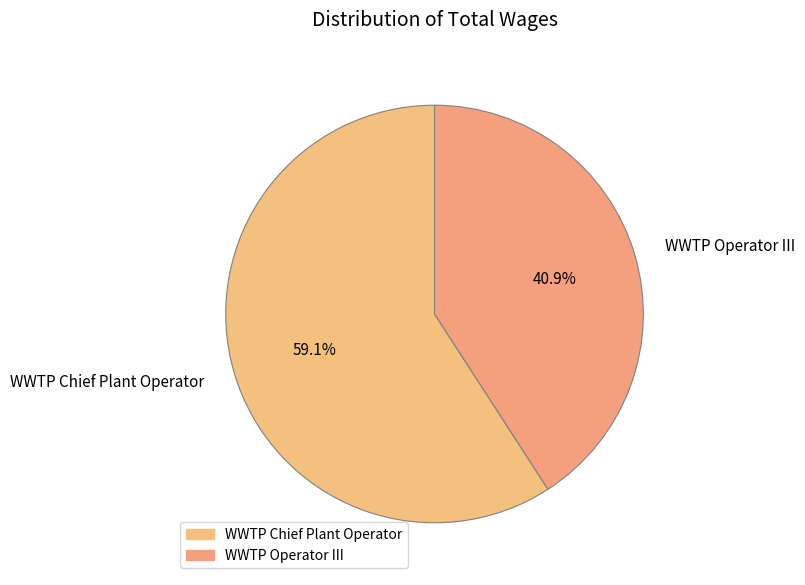

Does WWTP Chief Plant Operator represent more than half of the total?

Yes